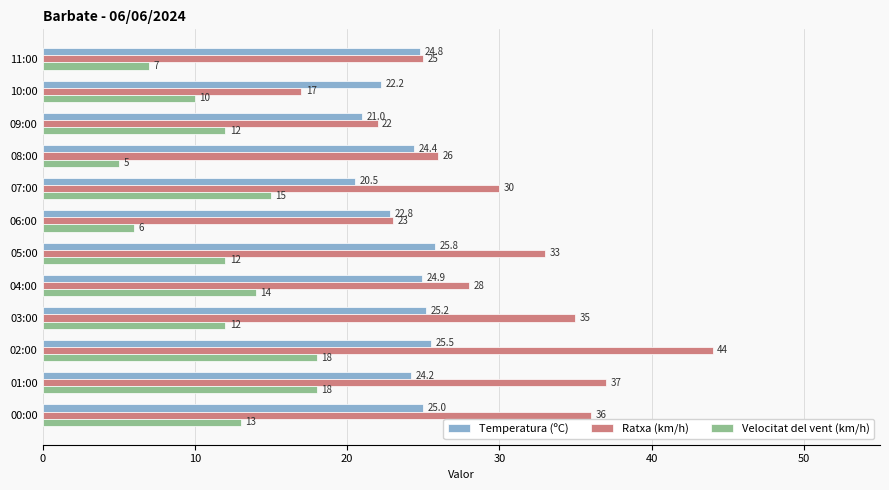

What is the sum of the Velocitat del vent (km/h) values at 02:00 and 03:00?

30.0